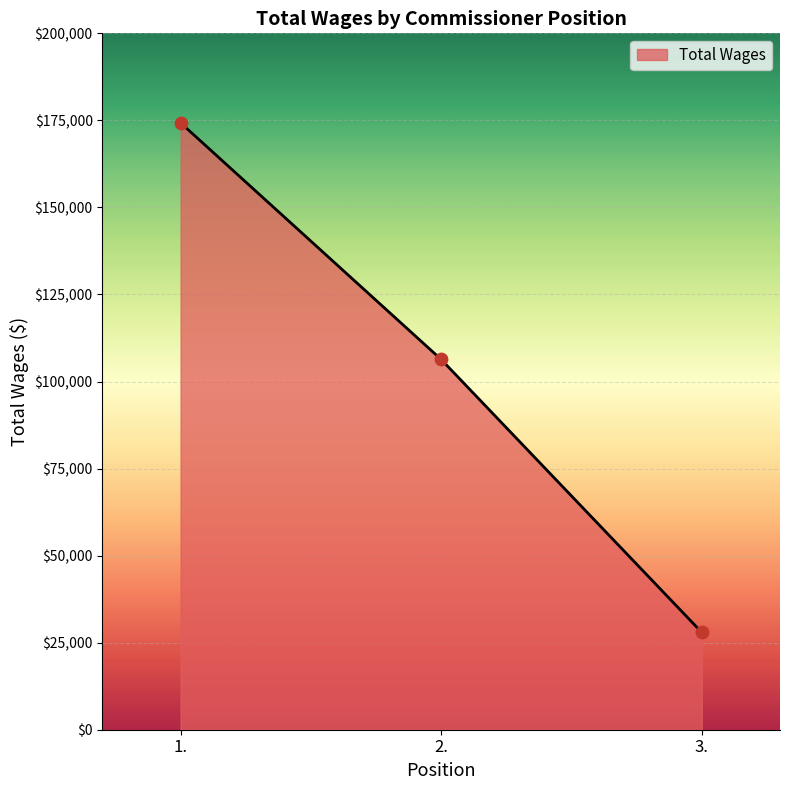

Which has a higher value, 1. or 2.?

1.